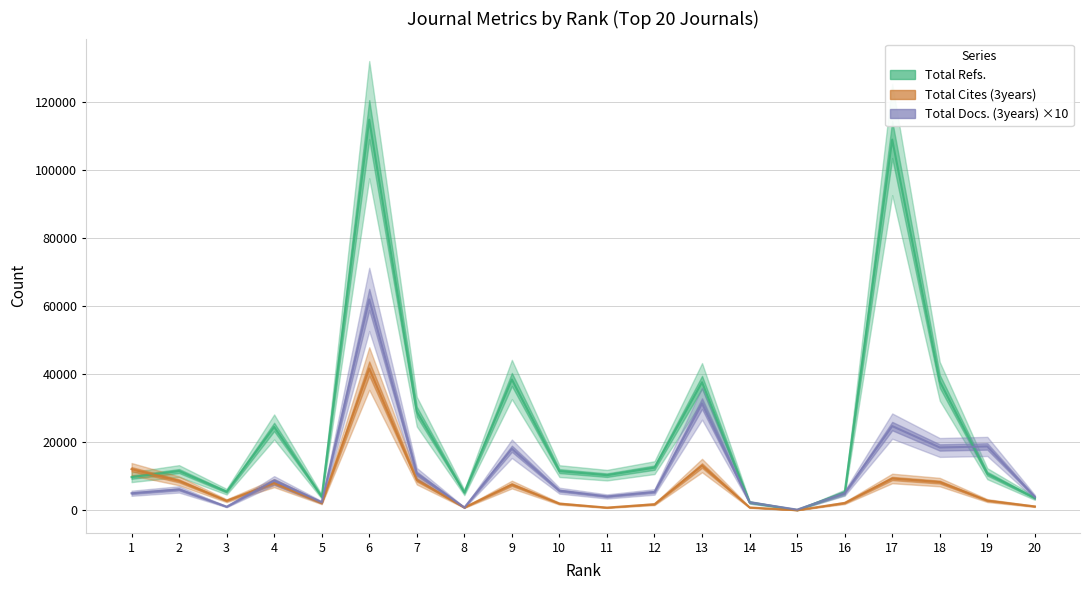

True or false: Total Cites (3years) has more than 2 points higher than both neighbors.

True